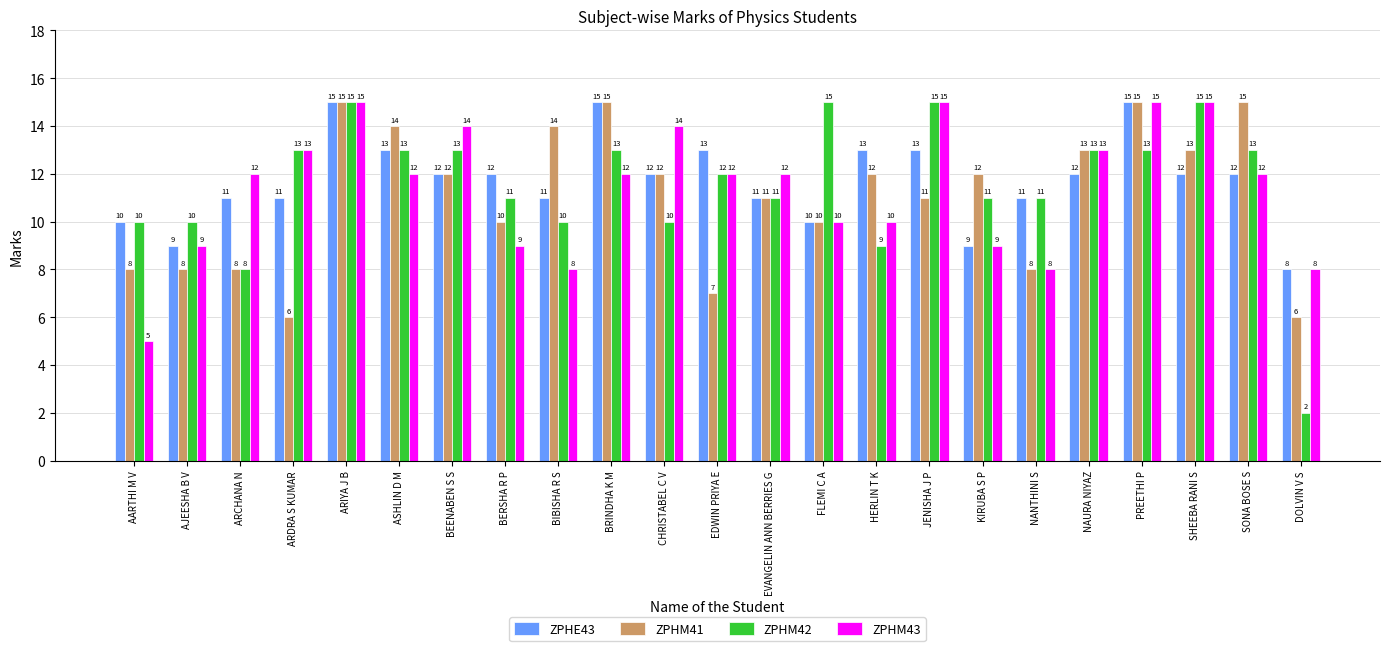

What value does the ZPHM42 series have at KIRUBA S P?

11